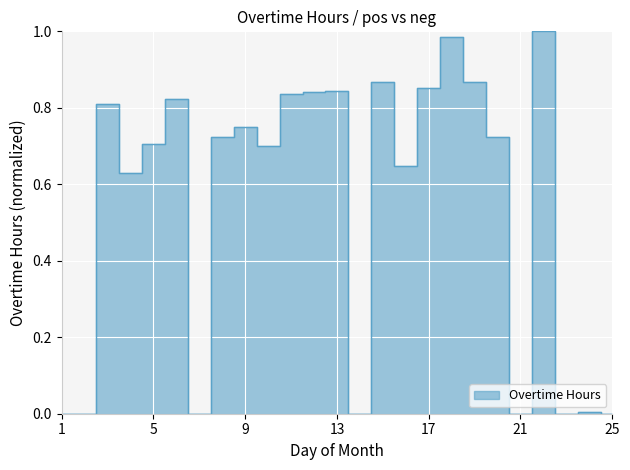

Between 10 and 3, which is larger?

3